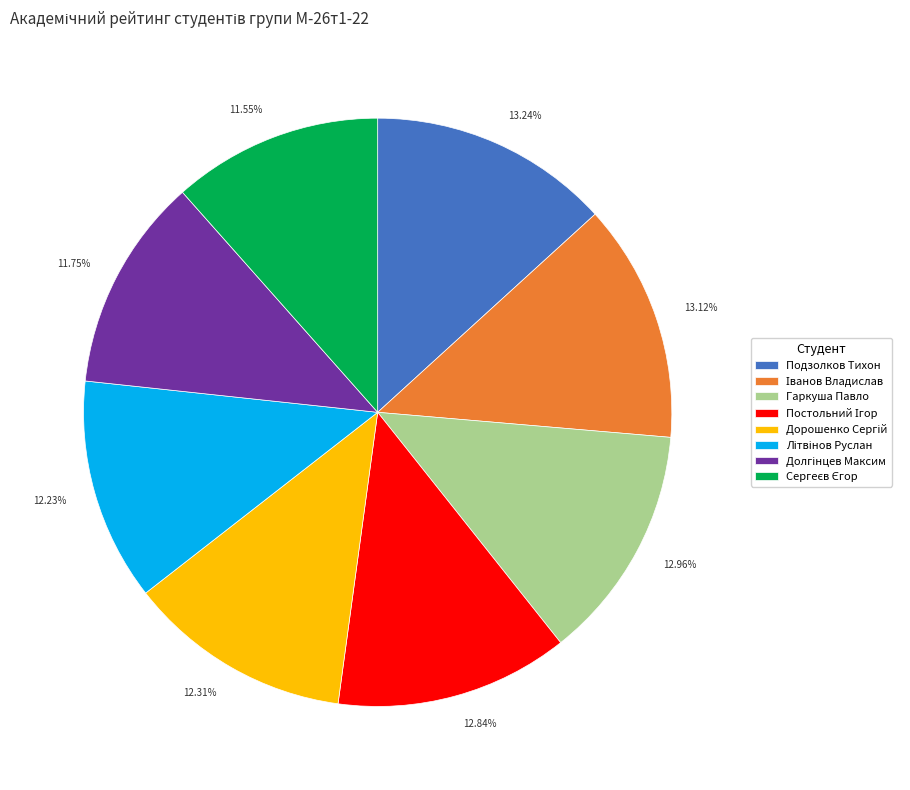

Is there a majority slice in this chart?

No